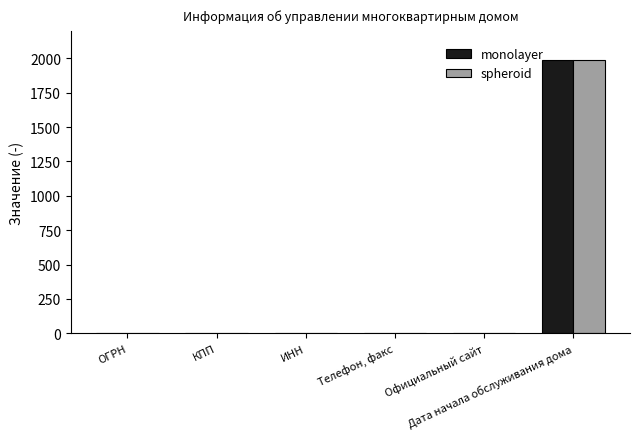

How many data points does each series have?

6